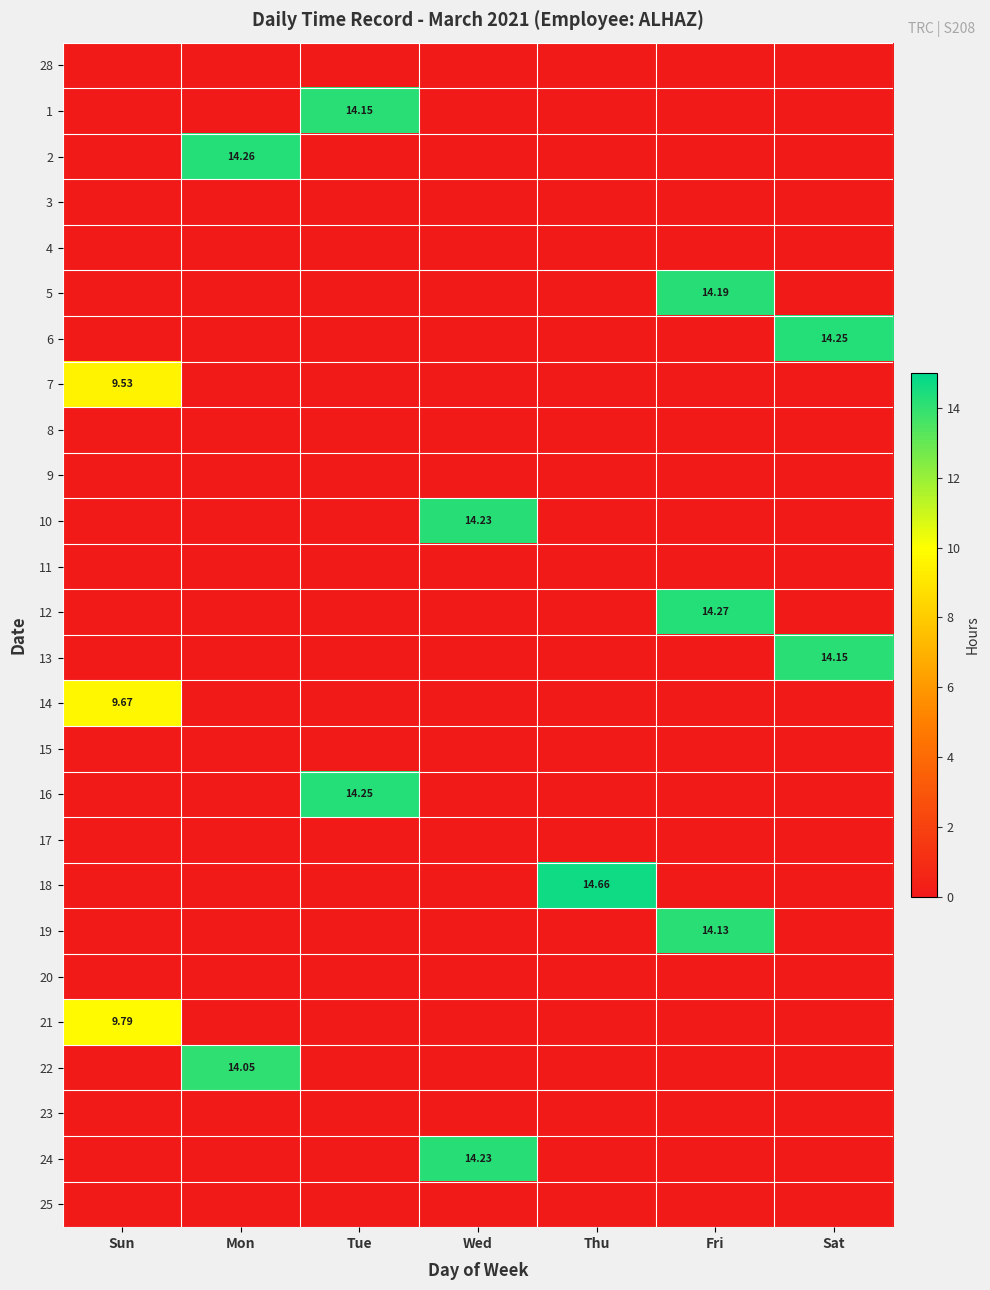

The 9 series shows 0.0 at Tue. True or false?

True